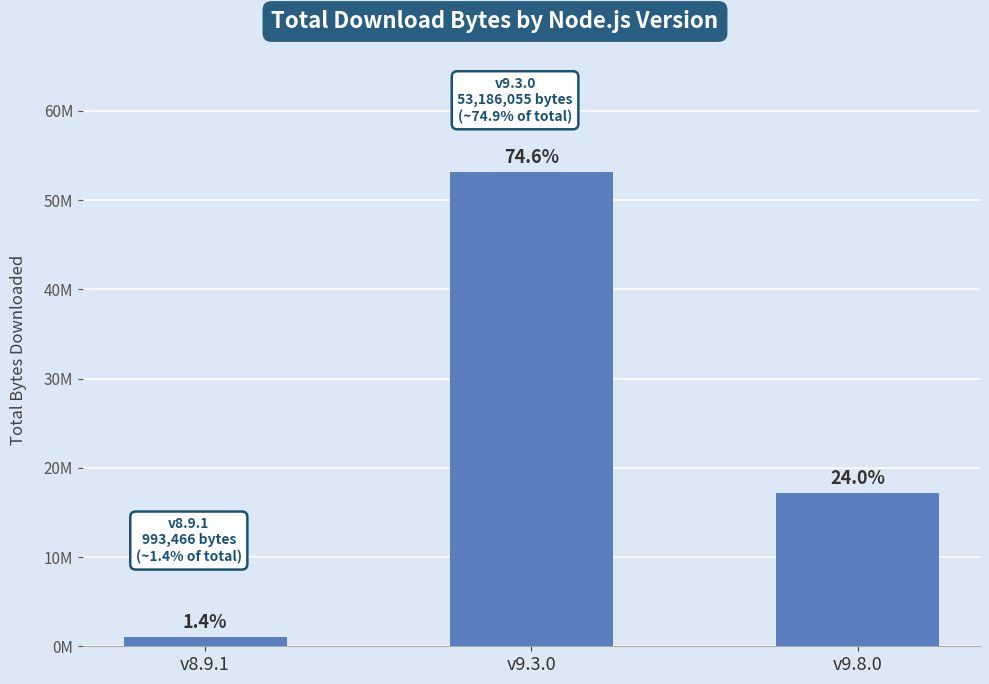

Are the bars horizontal?

No